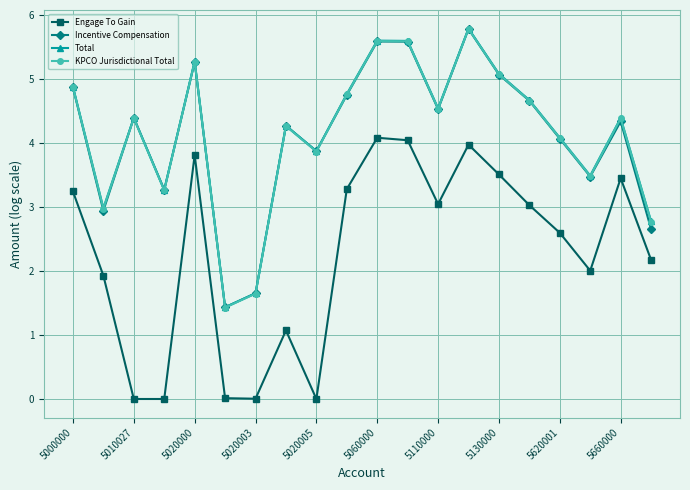

How many values in the Incentive Compensation series are below 4?

7